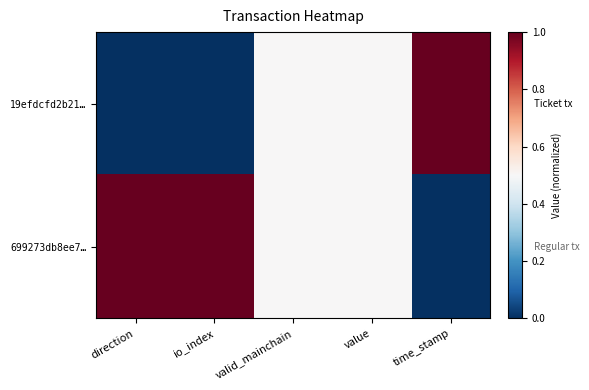

Rank the series at io_index from lowest to highest value.

19efdcfd2b21…, 699273db8ee7…